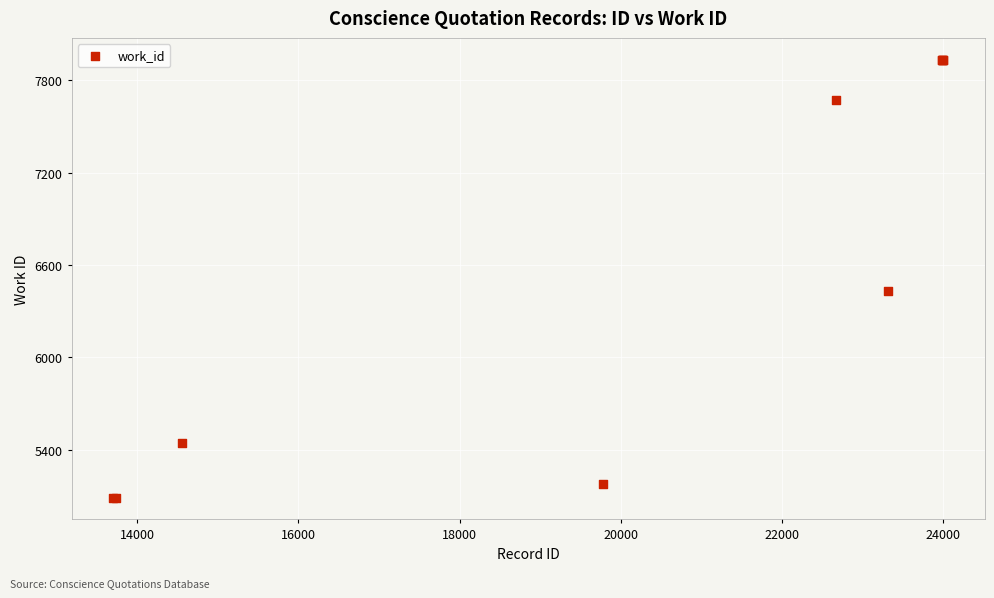

What Y value in the scatter plot is closest to 6510?

6428